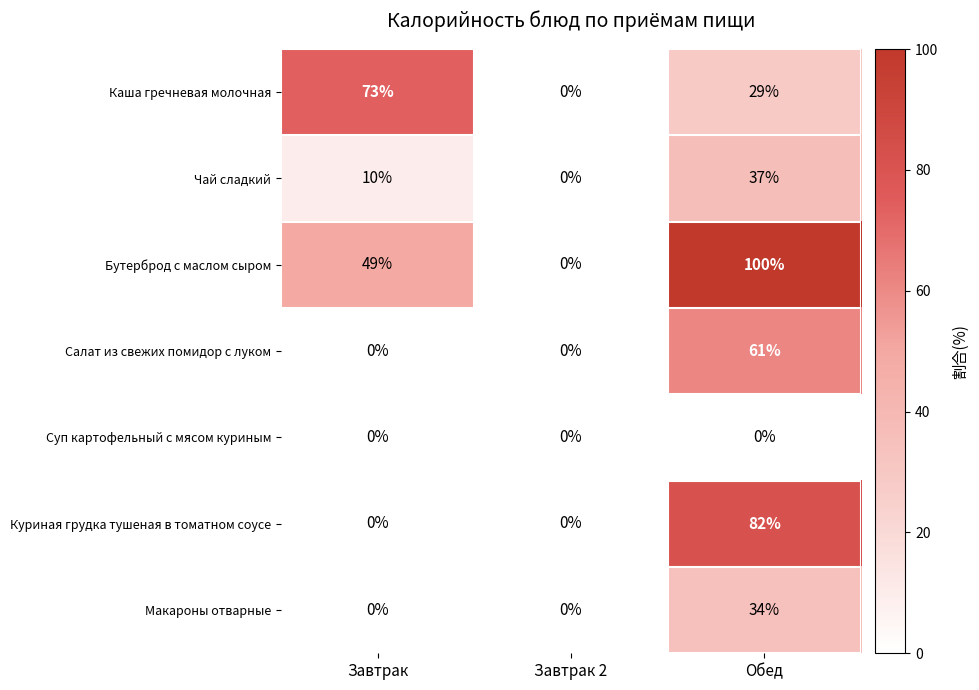

What is the difference between the highest and lowest values at Завтрак?

73